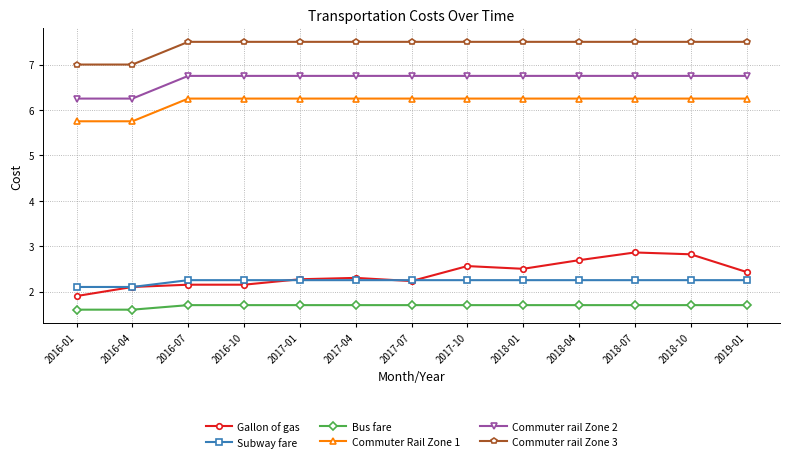

At which label does Gallon of gas first exceed 2?

2016-04